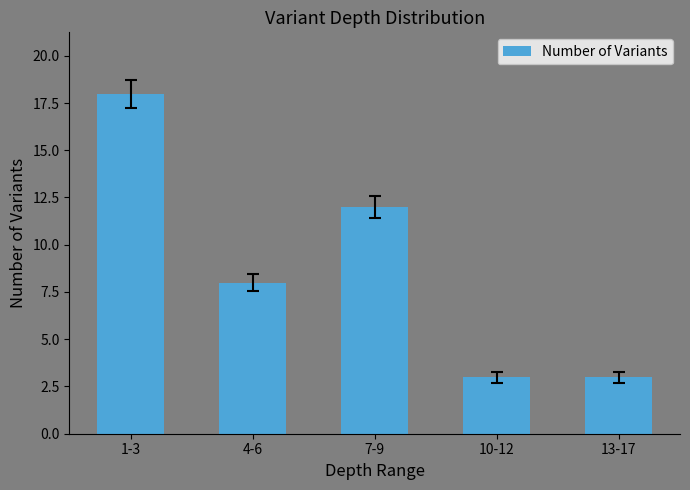

Count the number of categories in the chart.

5